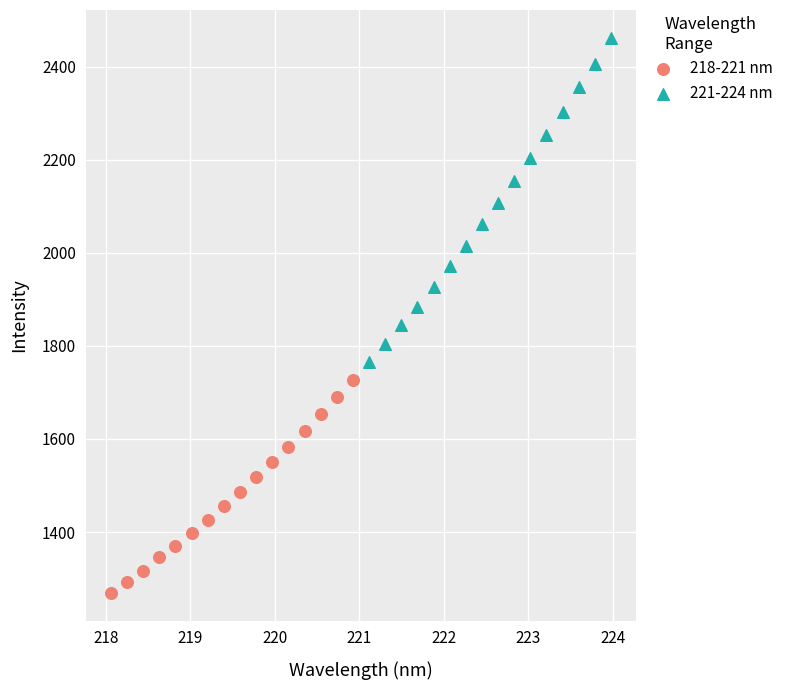

Which series reaches the maximum Y coordinate?

221-224 nm